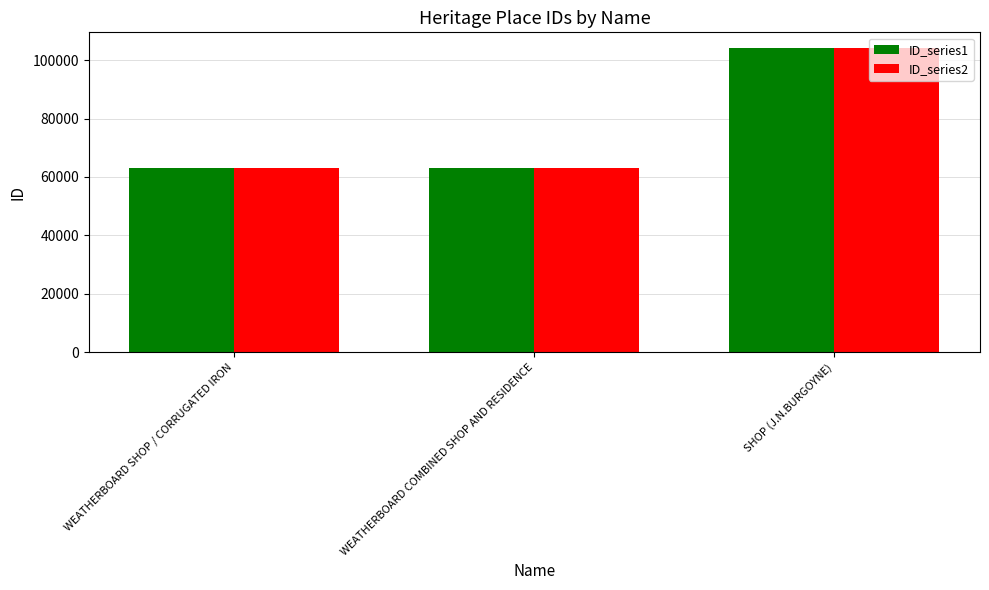

Is the value of ID_series1 at SHOP (J.N.BURGOYNE) greater than the value of ID_series2 at WEATHERBOARD COMBINED SHOP AND RESIDENCE?

Yes